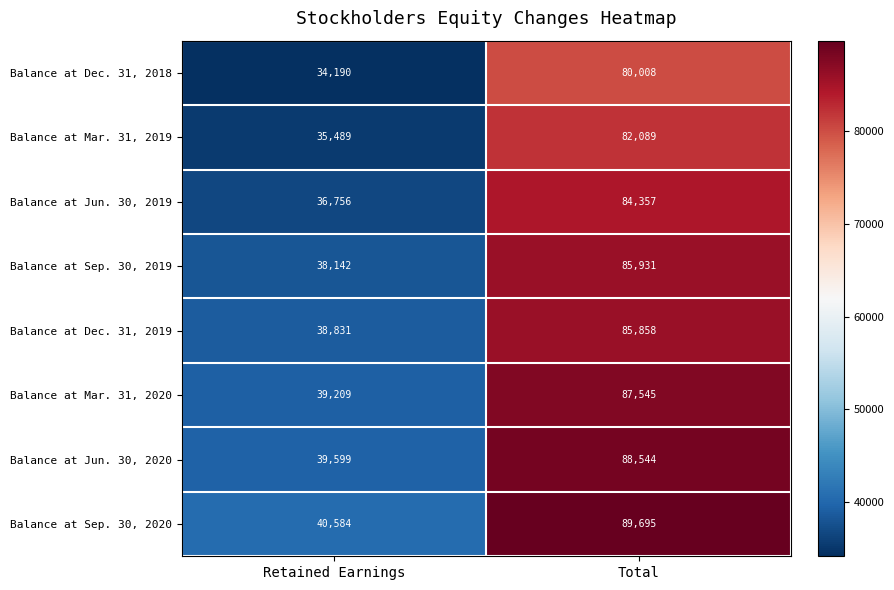

What is the difference between the maximum and minimum values in the Balance at Mar. 31, 2020 series?

48336